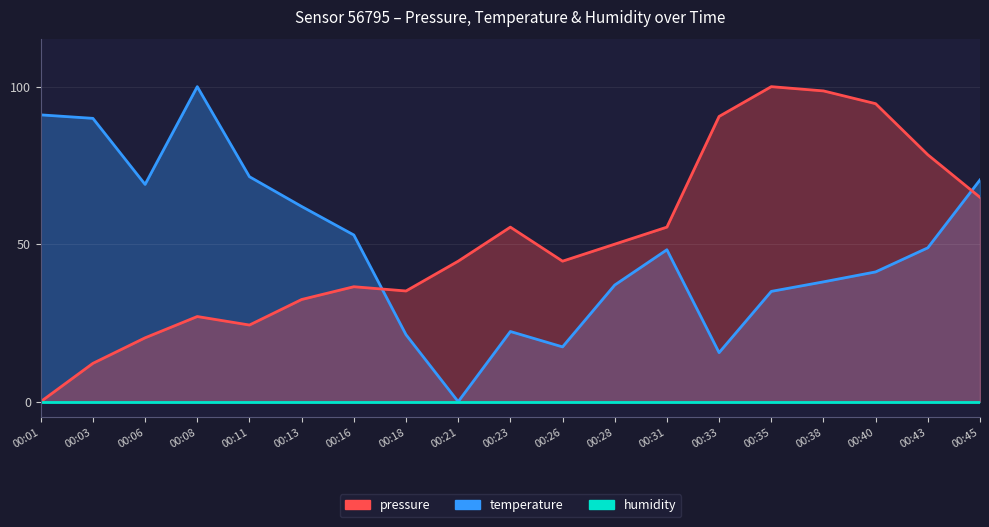

What is the maximum value for temperature?

100.0